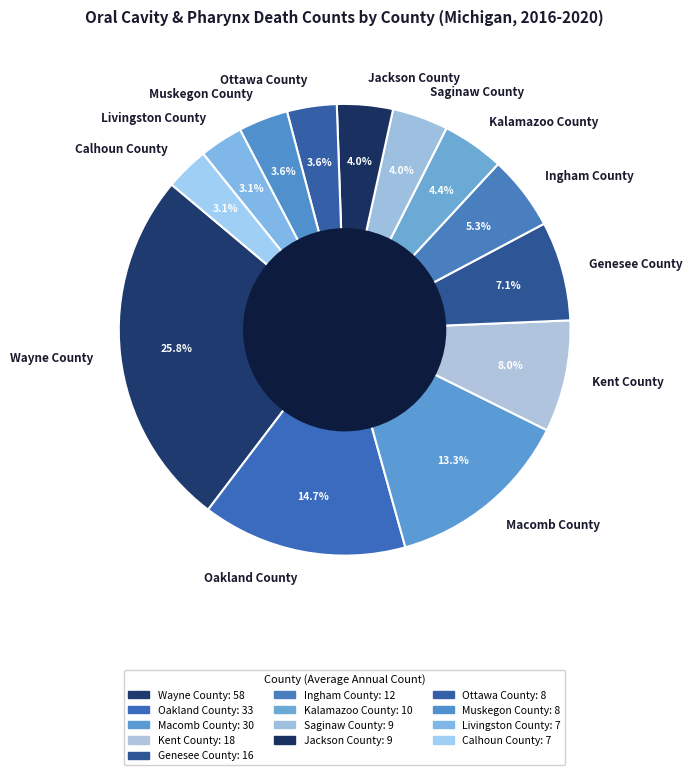

How many slices are in this pie chart?

13